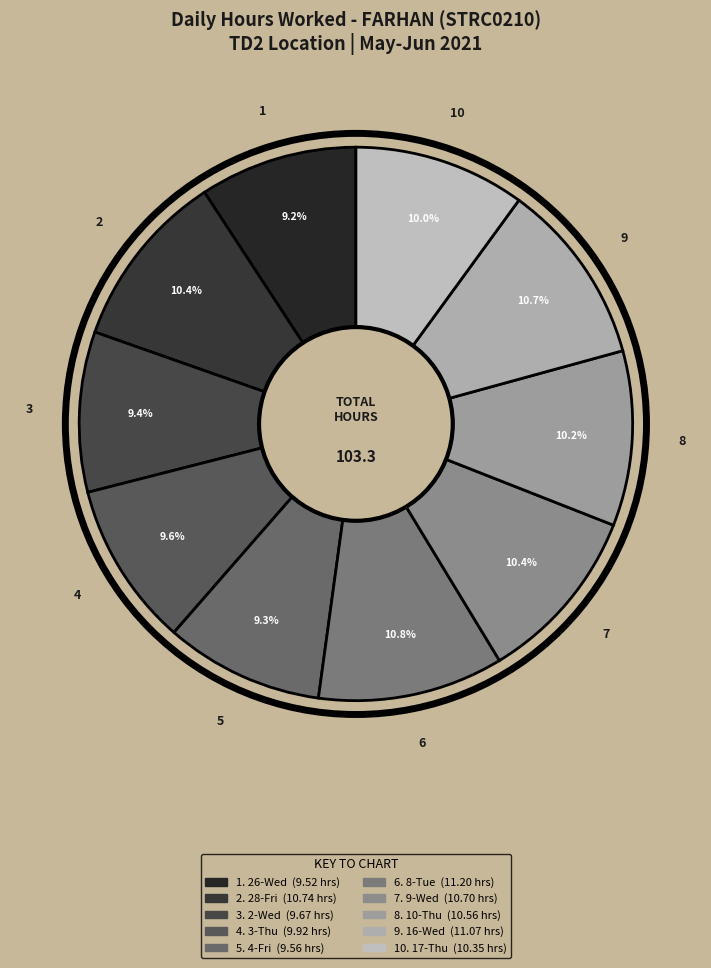

Count the number of slices in the pie.

10